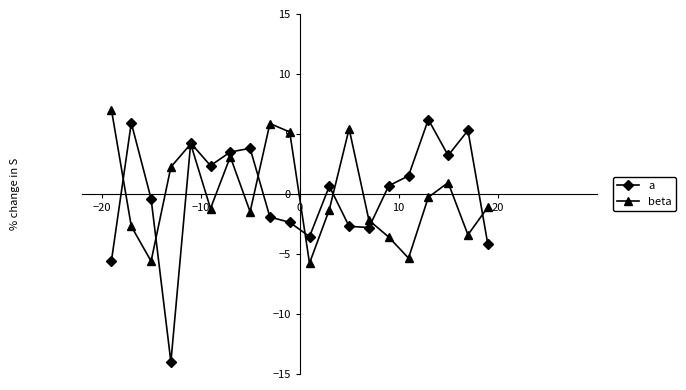

What are all the series names shown in the legend?

a, beta